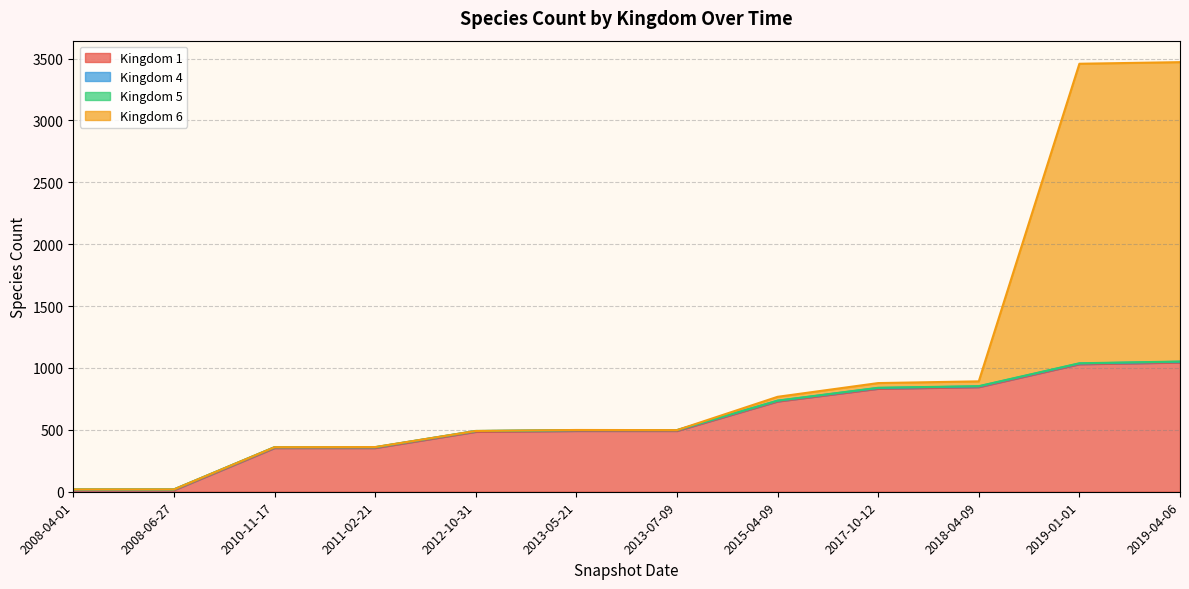

What is the approximate value of Kingdom 4 at 2012-10-31?

6